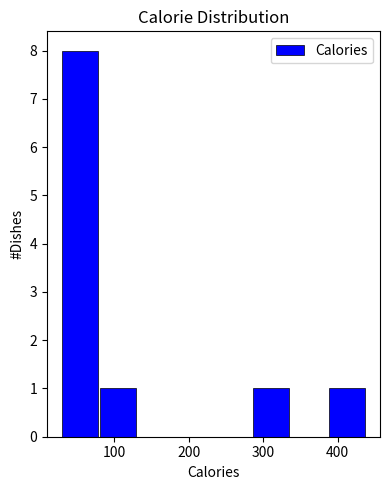

Reading left to right, list every bar in this chart as the range it spans on the x-axis followed by its height. Neither the bar edges nor the heights are printed on the chart, so give them approximately, as read against the axes.

30 to 80: 8
80 to 130: 1
130 to 180: 0
180 to 230: 0
230 to 280: 0
280 to 340: 1
340 to 390: 0
390 to 440: 1